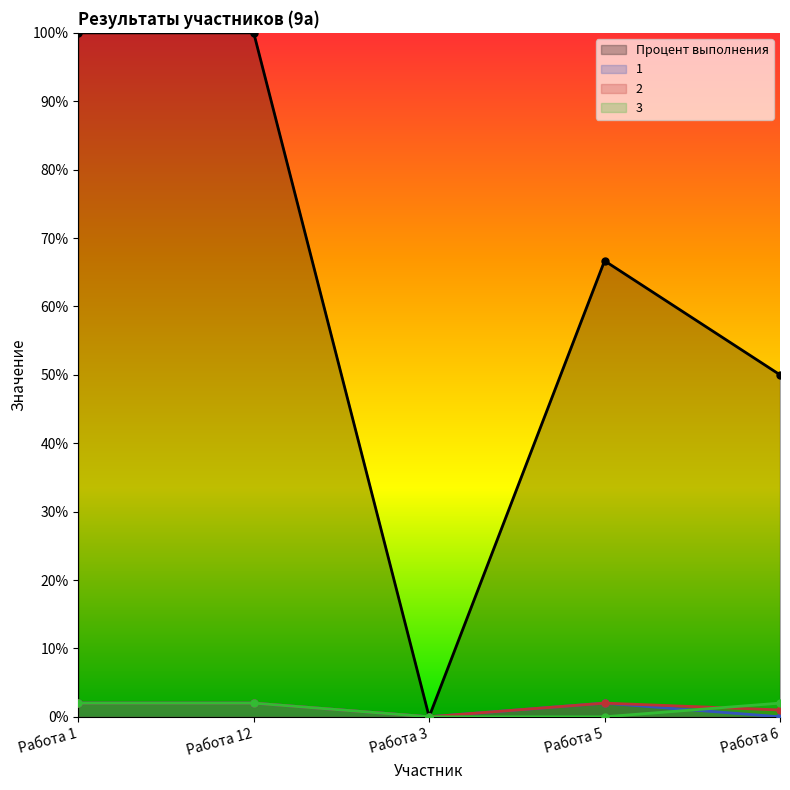

At which category does 2 reach its first local peak?

Работа 5